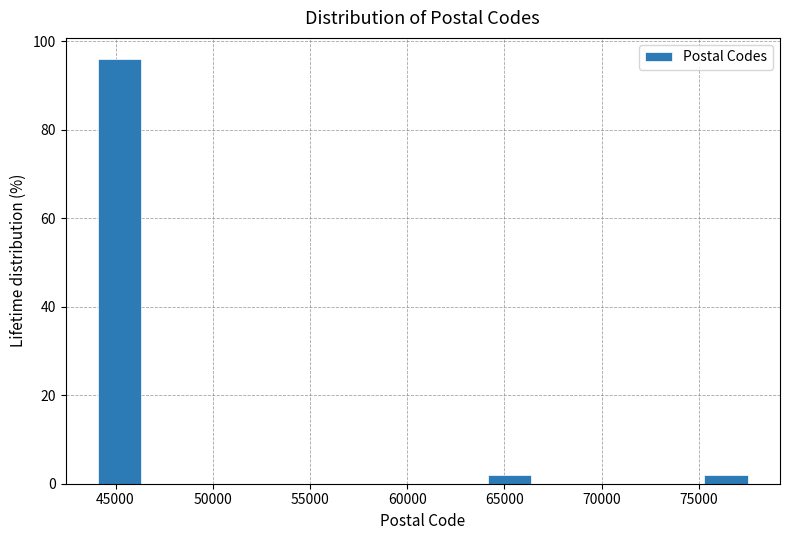

Over which range of the x-axis is the bar tallest?

44000 to 46500